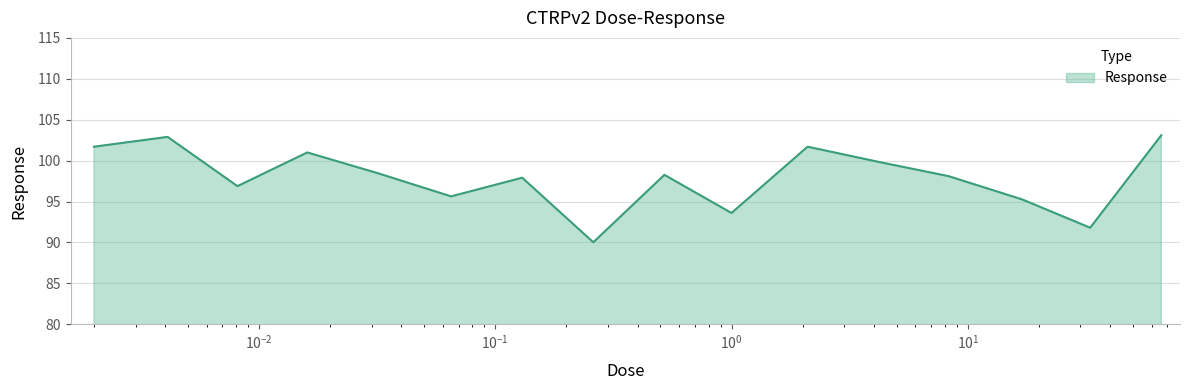

What is the difference between the second highest and minimum values?

12.9